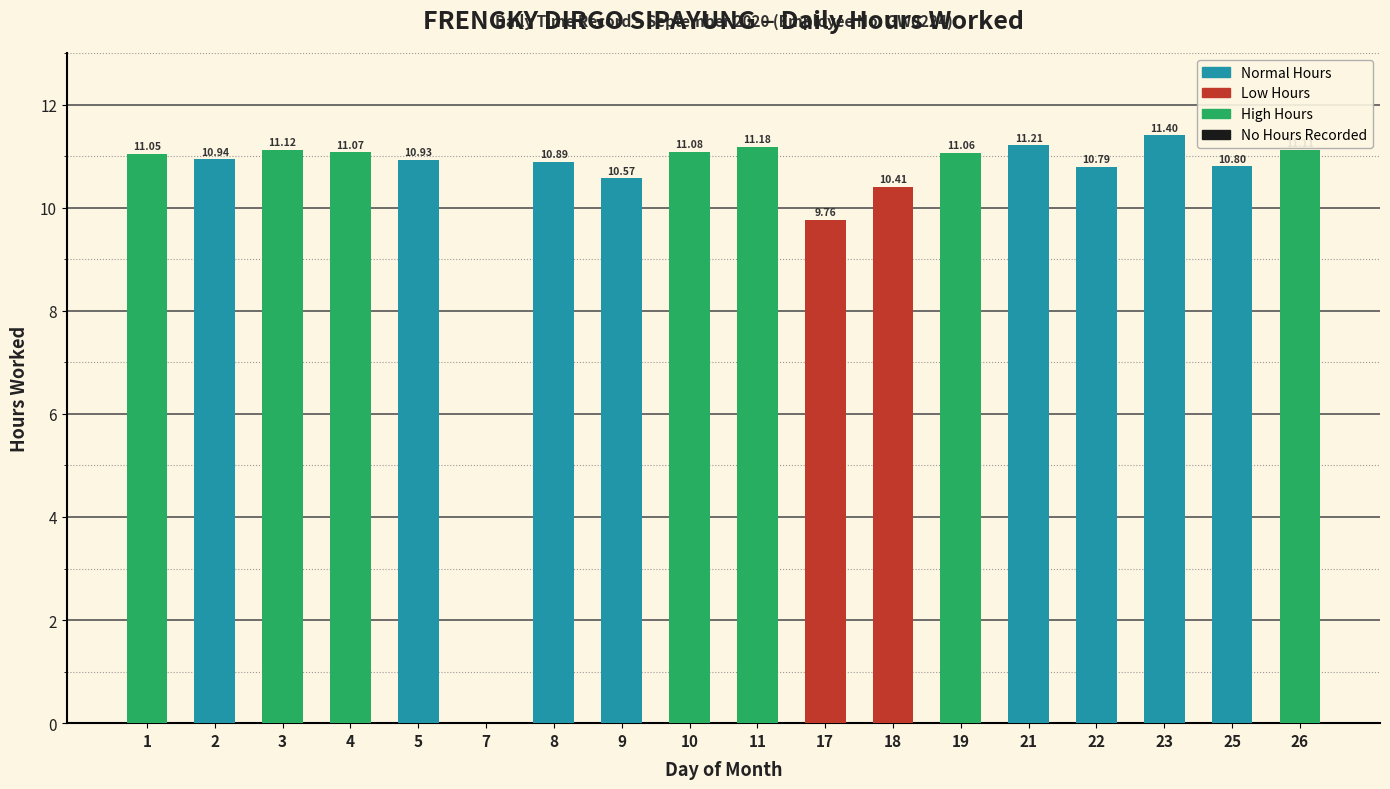

Which has a higher value, 21 or 8?

21